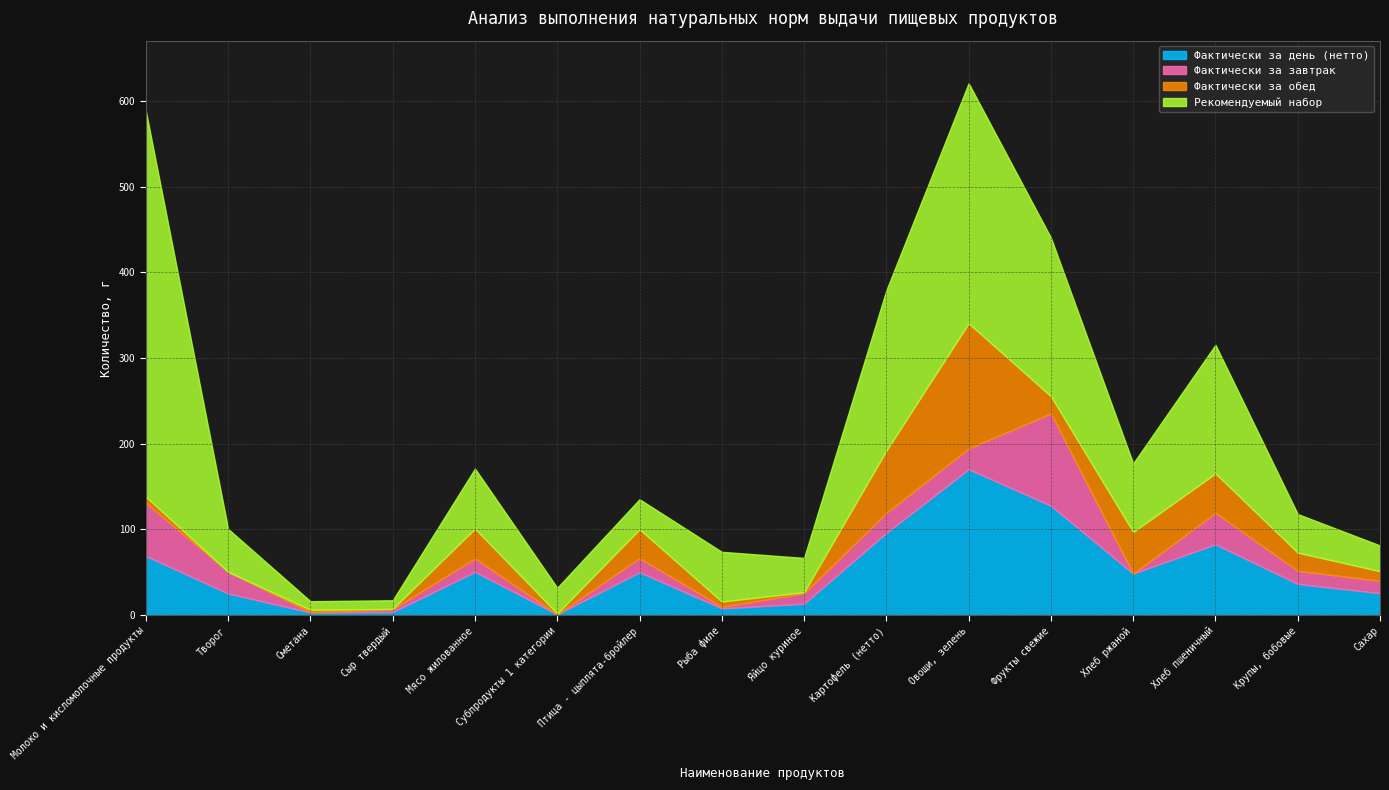

At which label is Рекомендуемый набор closest to 230?

Картофель (нетто)